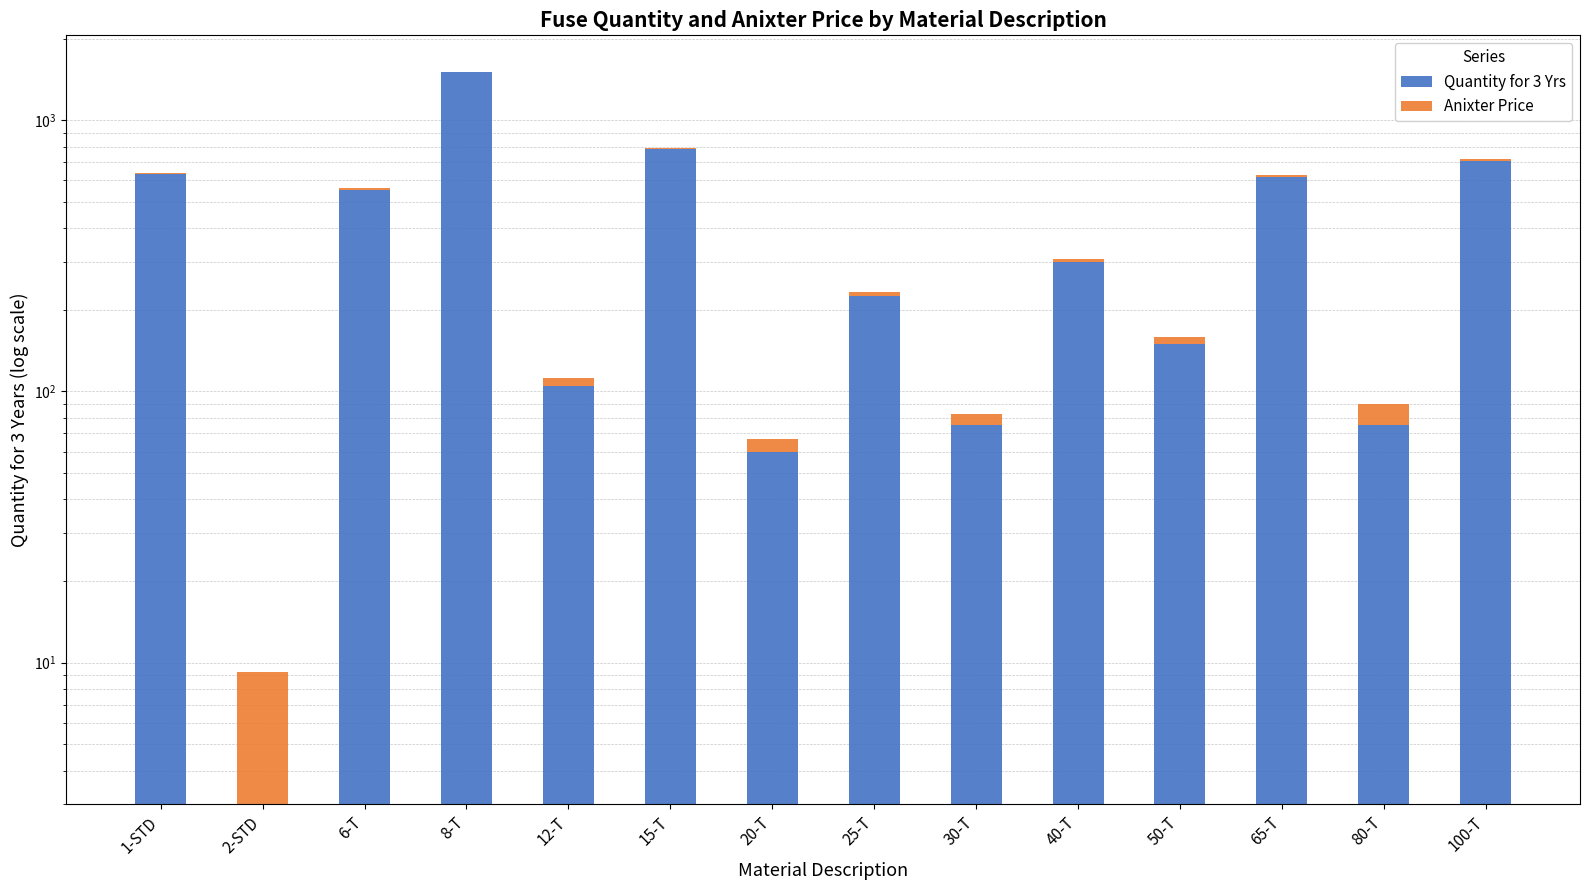

What is the difference between the Anixter Price values at 25-T and 65-T?

4.6